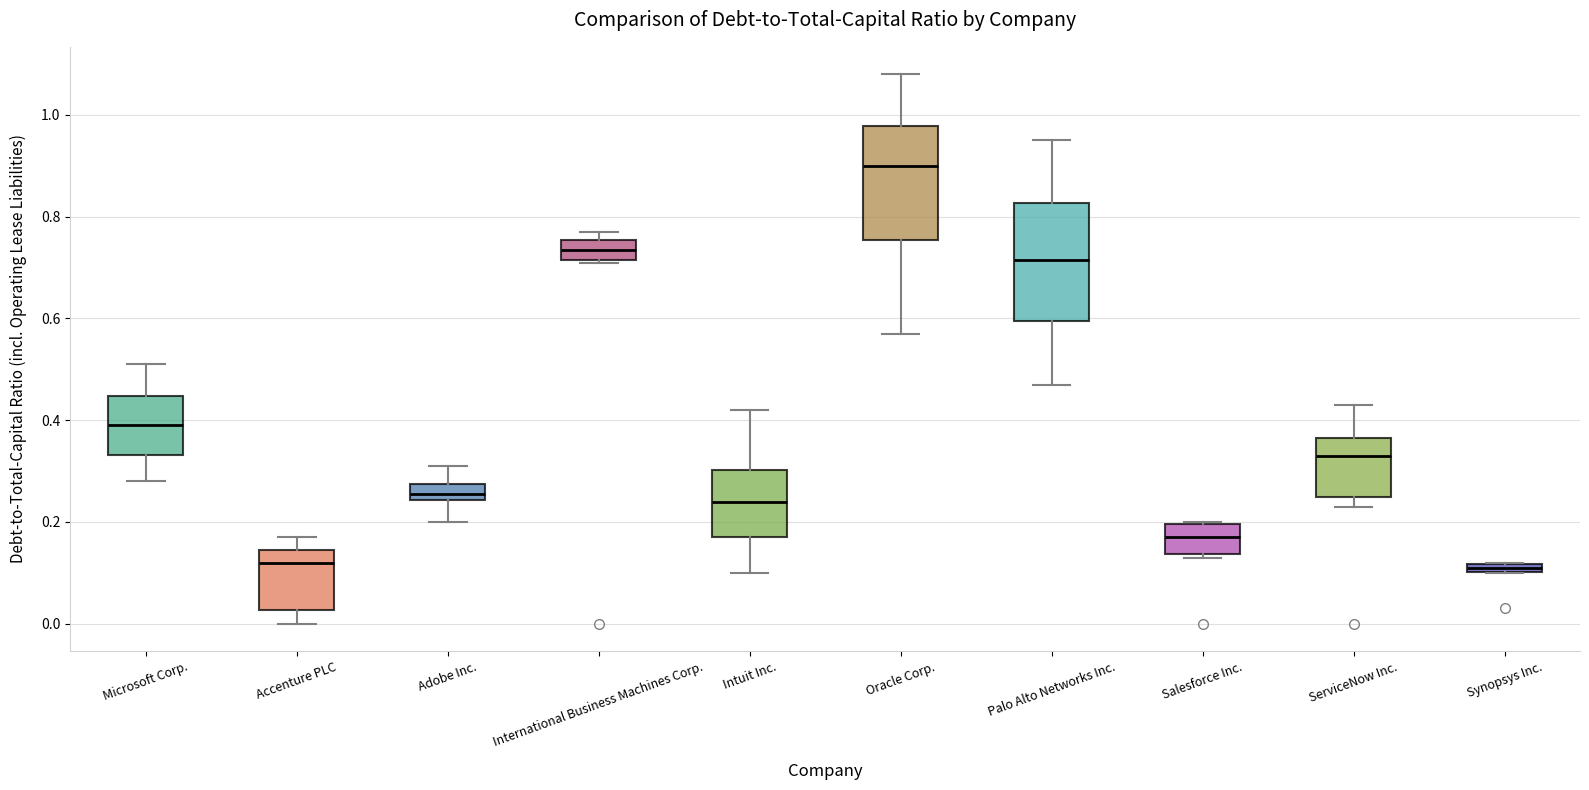

Where is the lower edge of the box for Synopsys Inc. on the y-axis? The values are not printed on the chart, so give them approximately, as read against the axis.

0.10